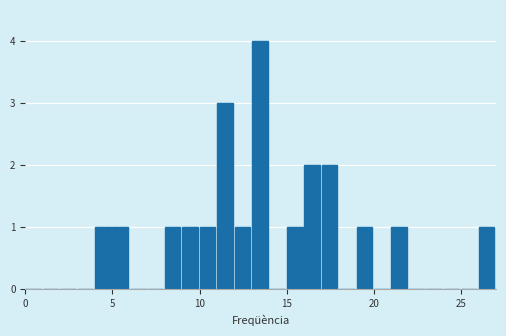

Around what value on the x-axis is the tallest bar? Give the approximate position of its centre, as read against the axis.

13.5